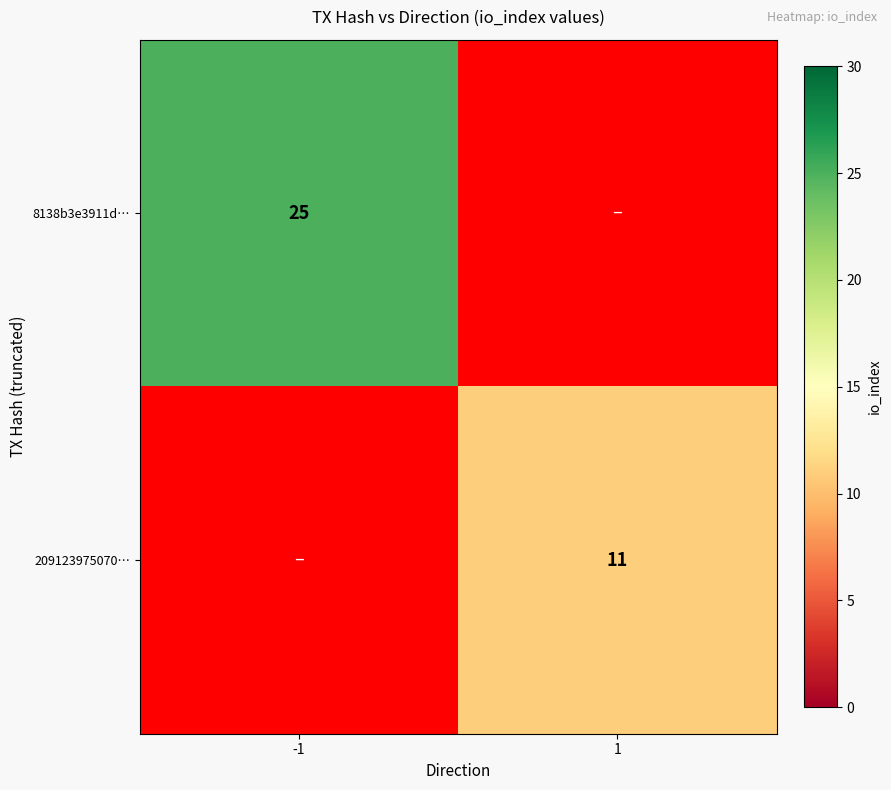

Count the number of data series in this chart.

2